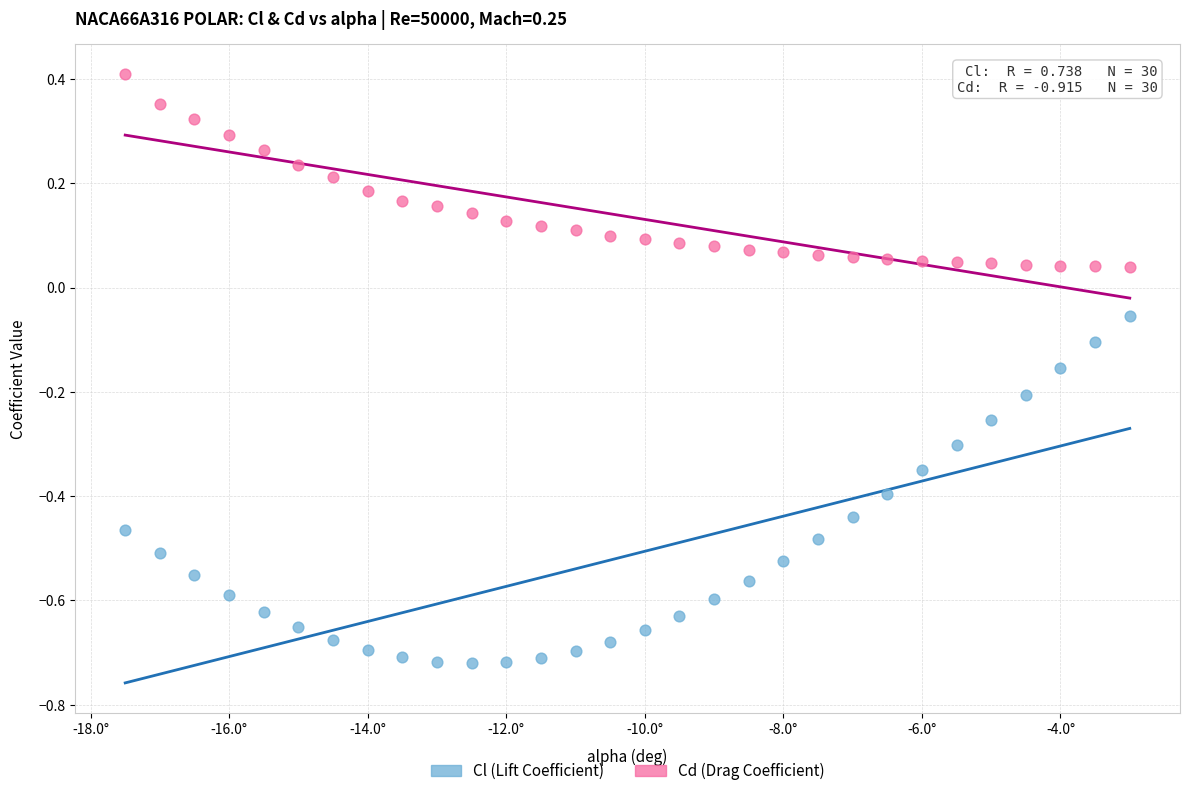

Which series contains the highest Y value?

Cd (Drag Coefficient)